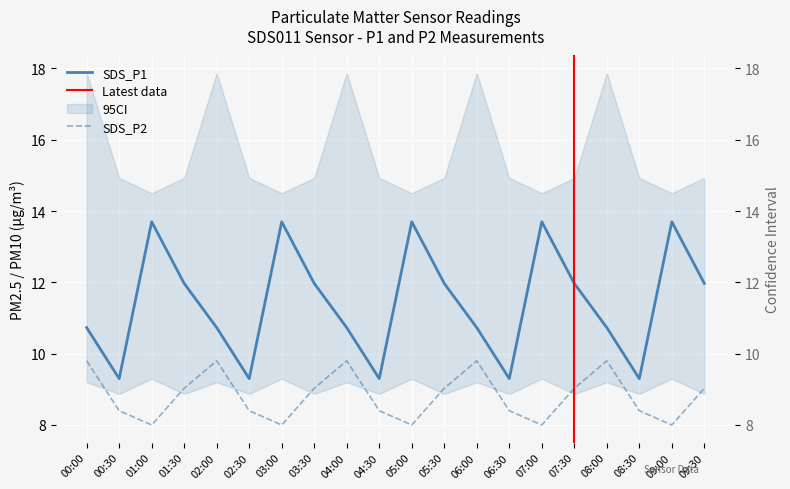

What is the minimum value shown in the chart?

8.0